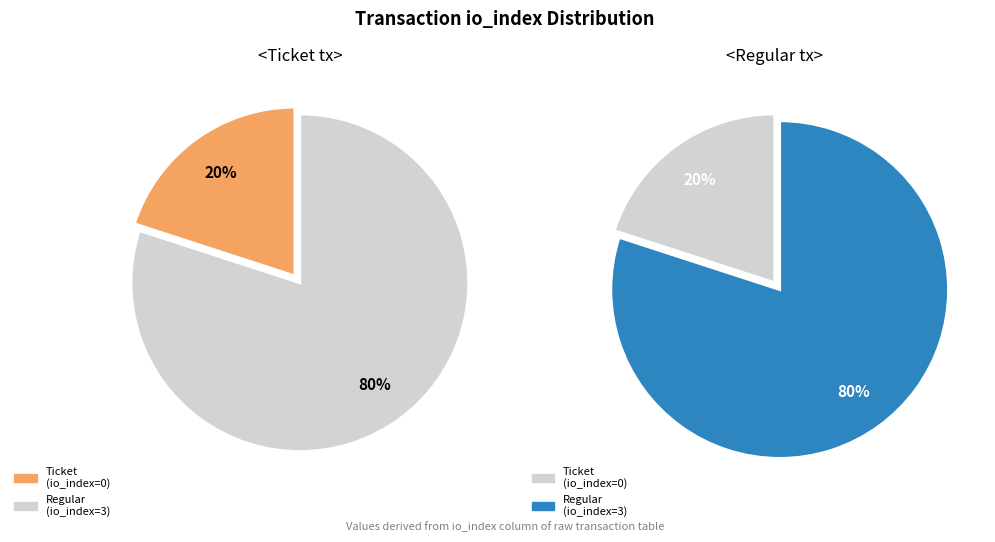

Rank the categories by value from highest to lowest.

Regular (io_index=3), Ticket (io_index=0)